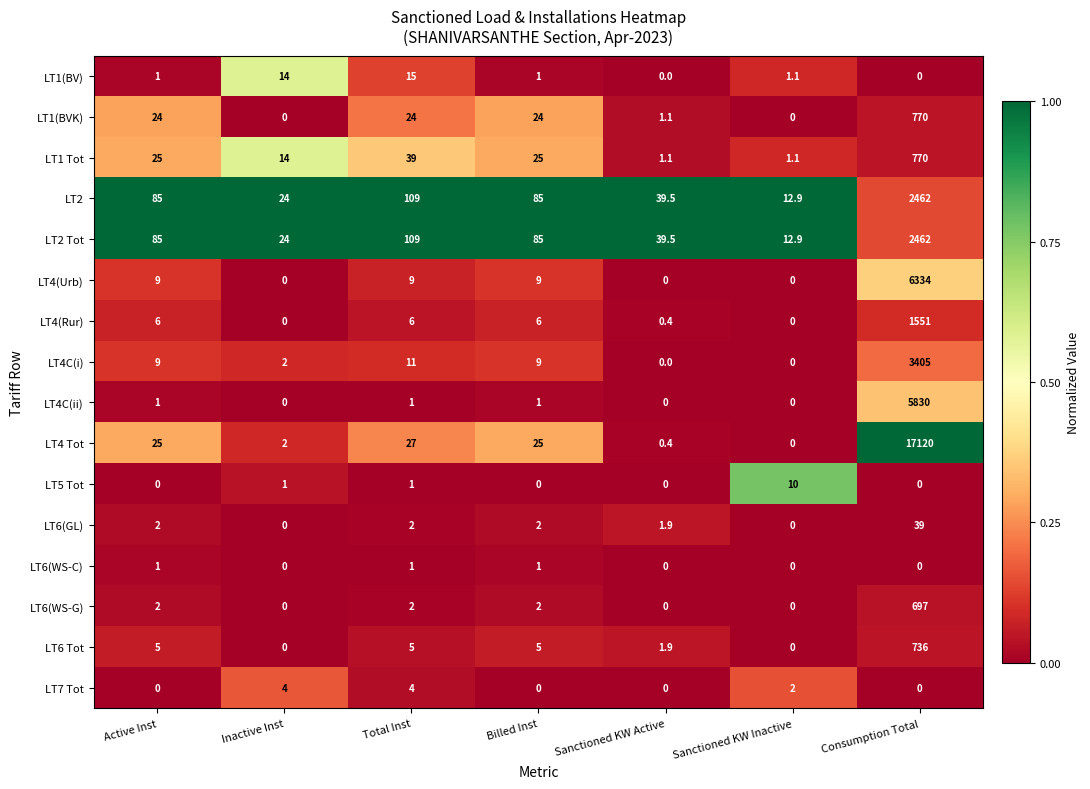

Read the LT5 Tot value at Total Inst.

1.0